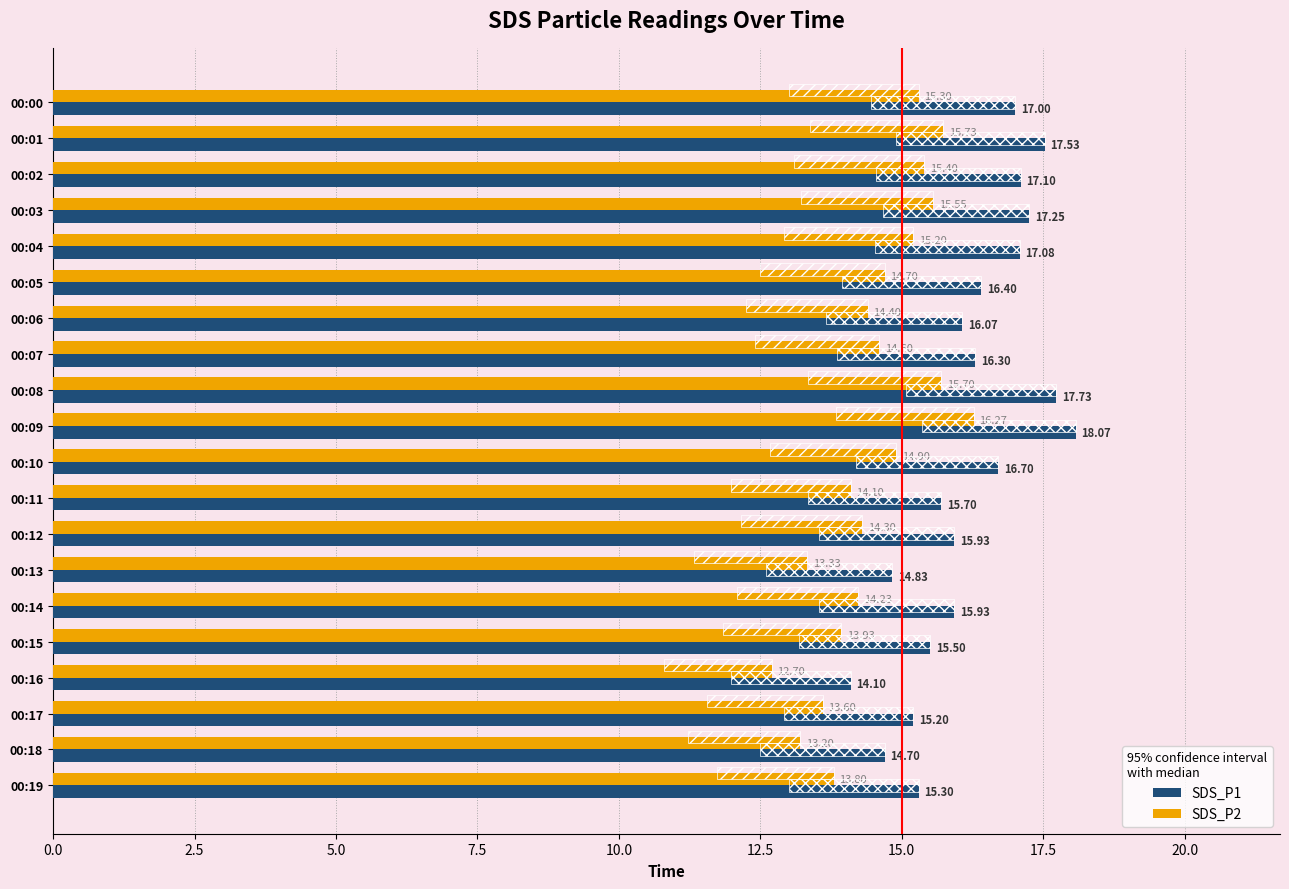

How many bars are there in each group?

2